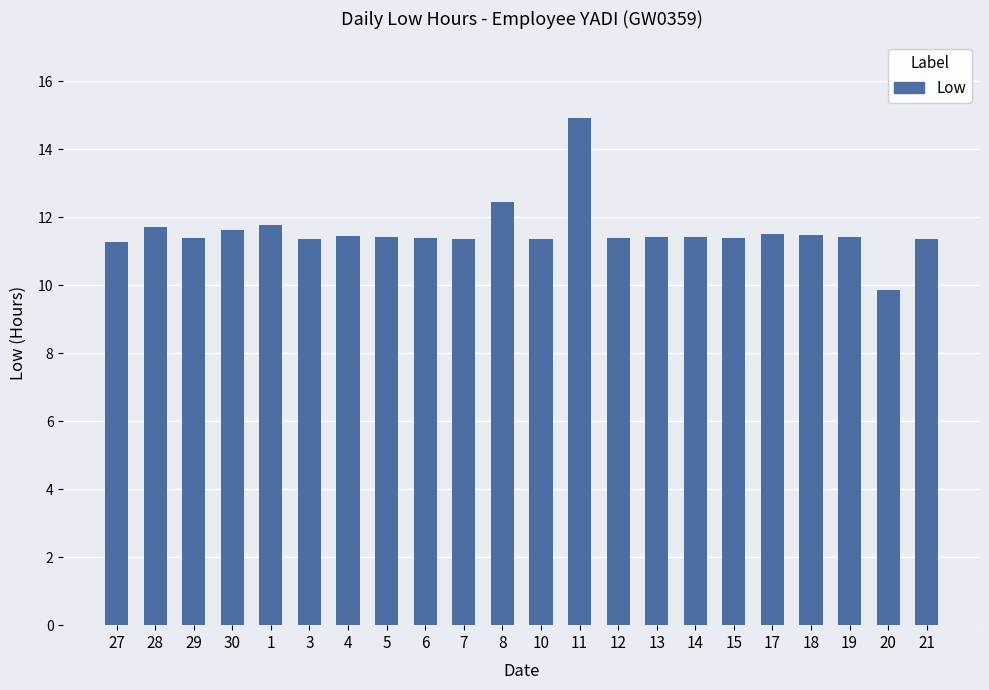

What is the label of the 12th bar from the right?

8